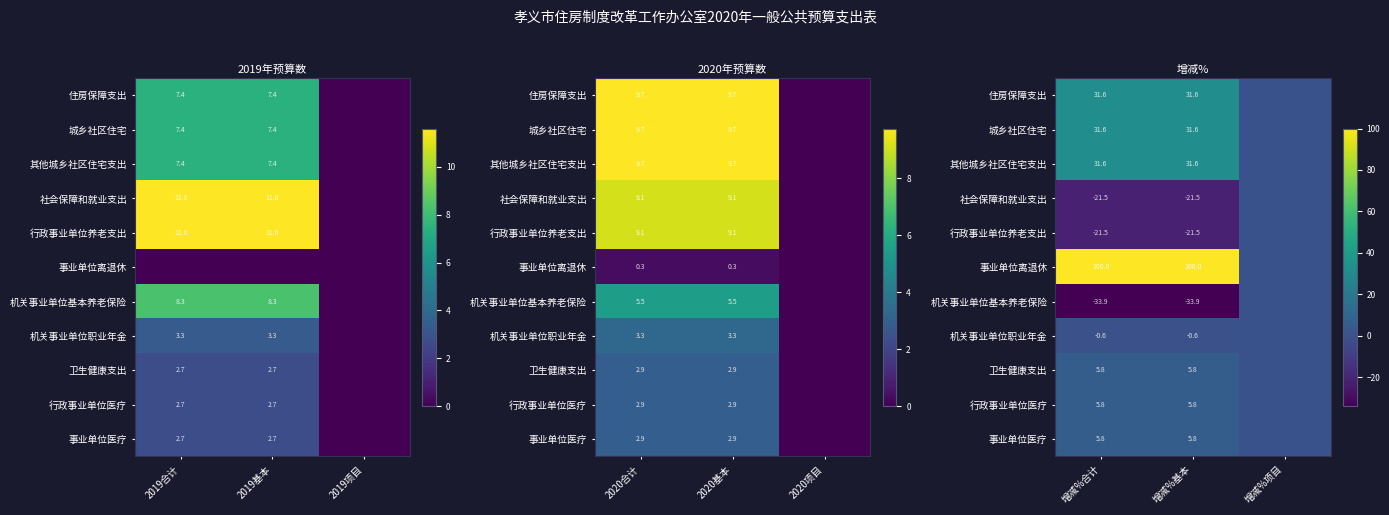

At which category is the sum across all series the highest?

增减%合计